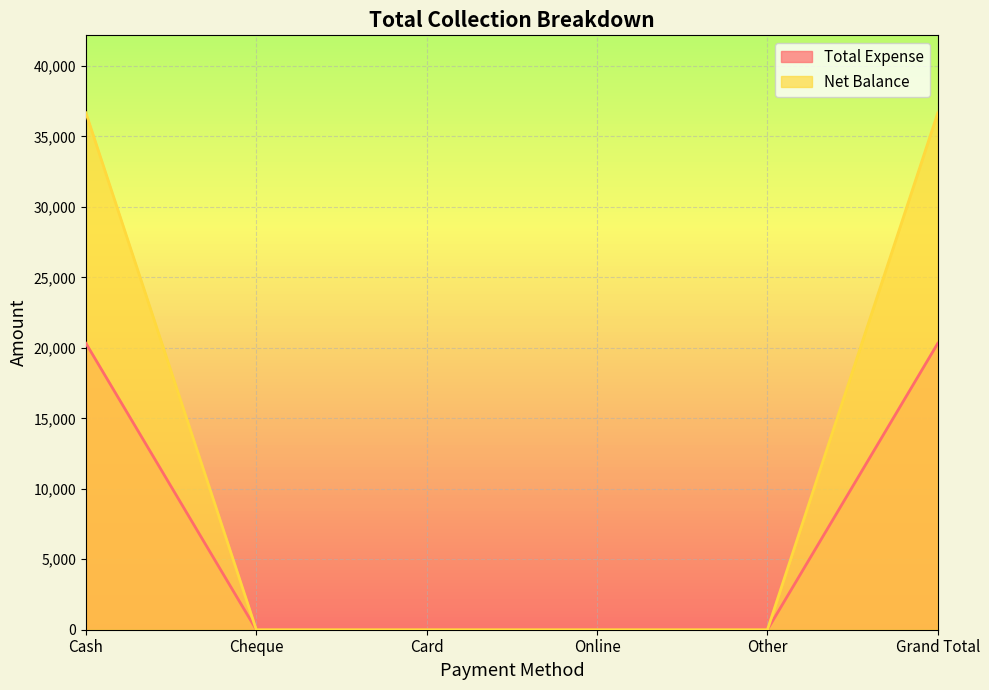

Is it true that Total Expense equals 13486 at Other?

False